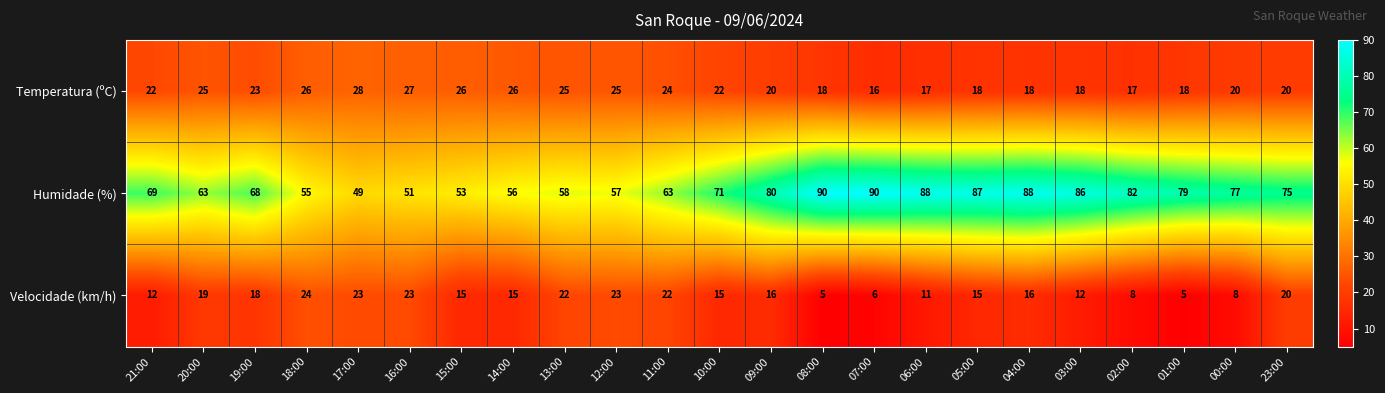

What is the difference between the Humidade (%) values at 17:00 and 18:00?

6